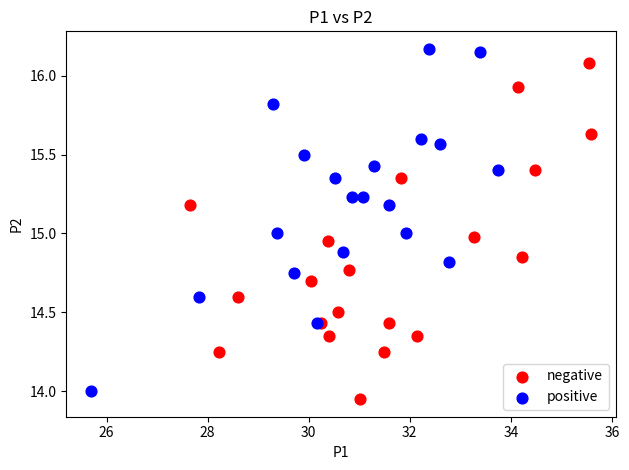

Which series has the largest Y range (max minus min)?

positive